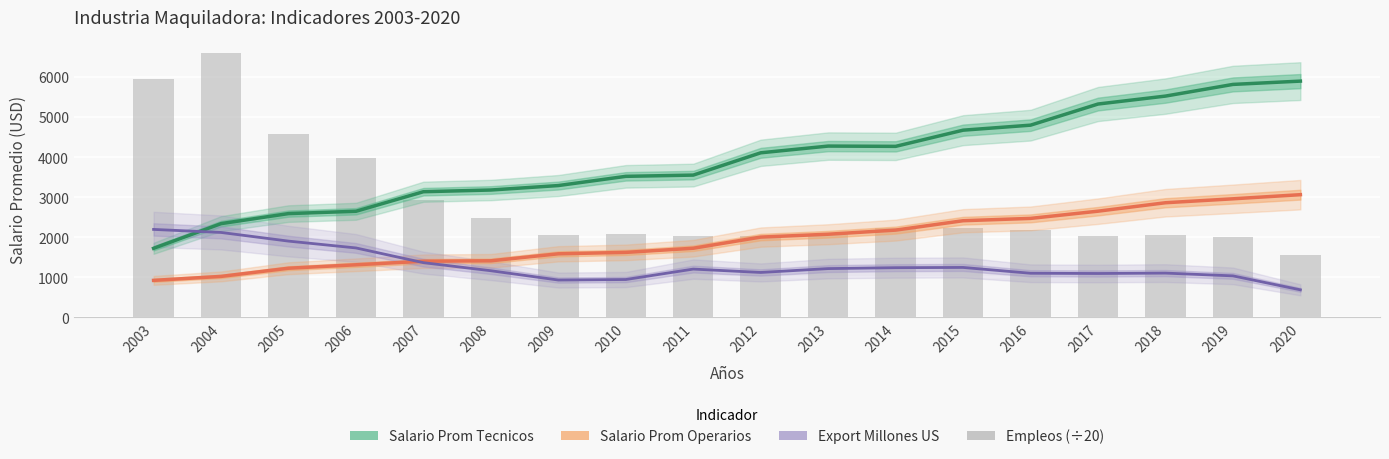

Which category has the highest value across all series?

2004